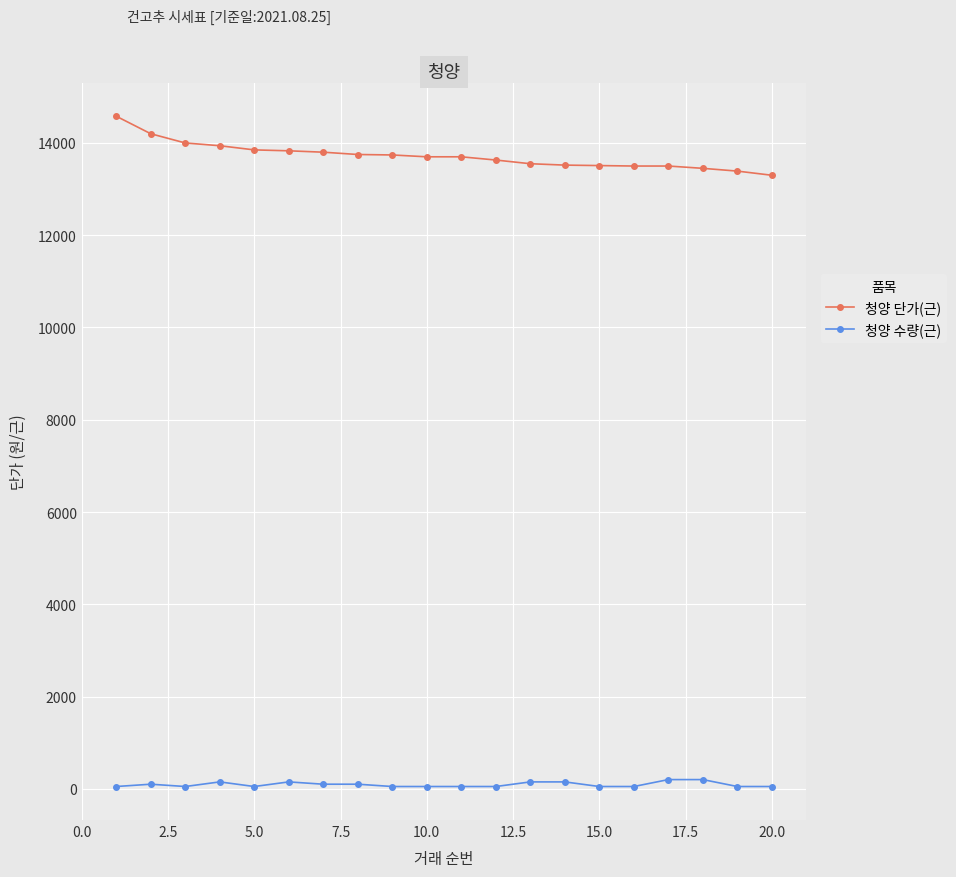

What is the maximum value for 청양 단가(근)?

14580